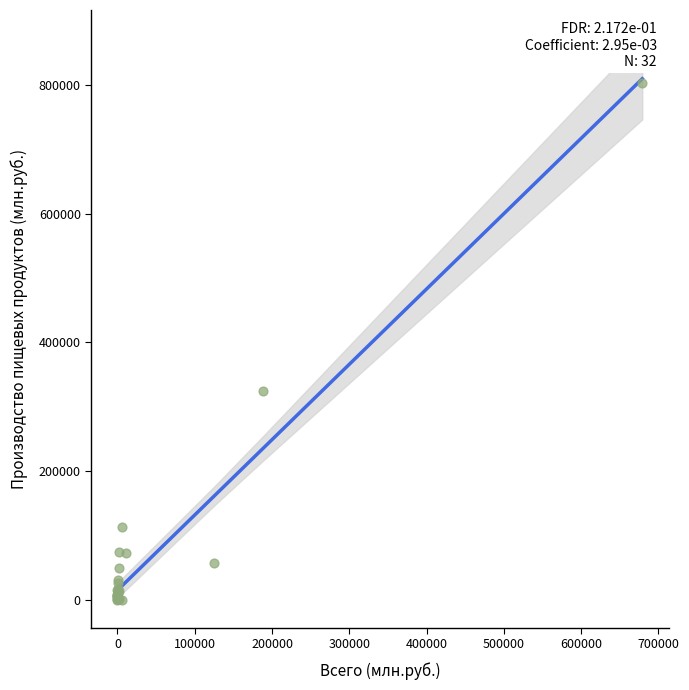

What Y value in the scatter plot is closest to 401343?

324211